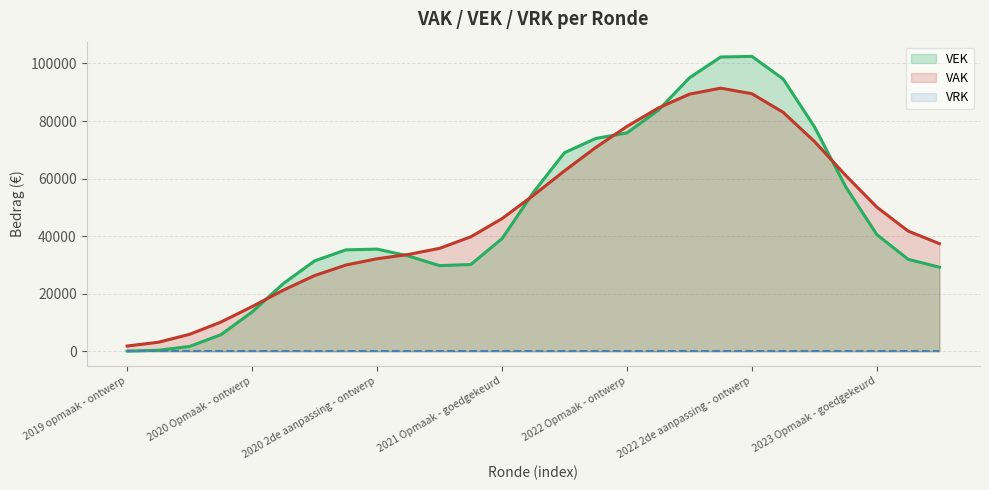

Is it true that VRK equals 0 at 2022 2de aanpassing - ontwerp?

True